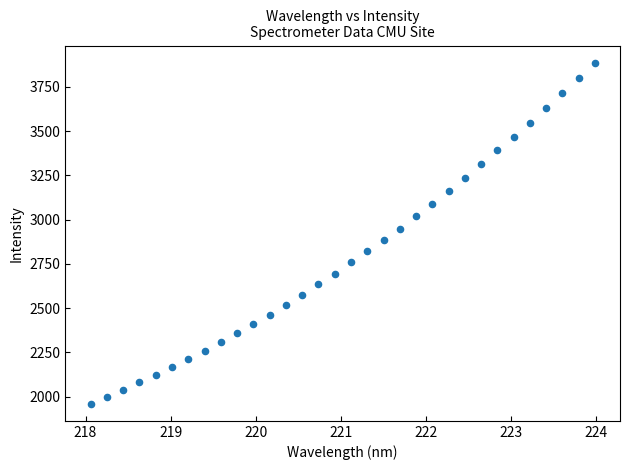

What is the range of X values (max minus min)?

5.9